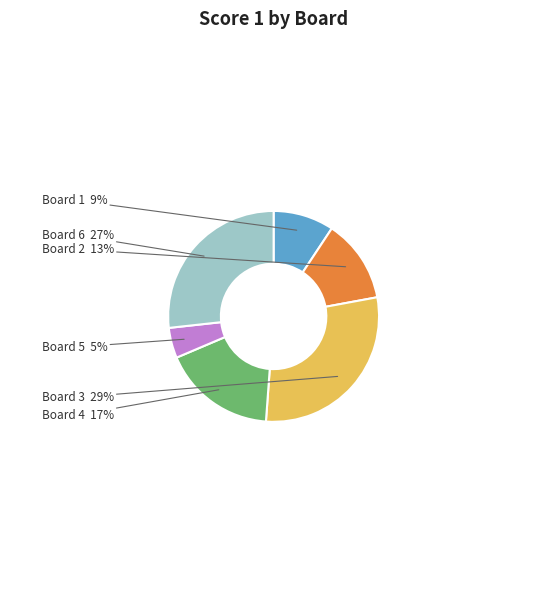

Is there a majority slice in this chart?

No